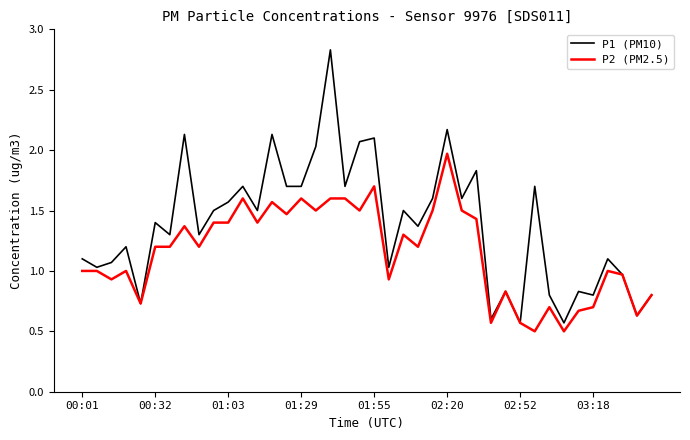

Which series has the widest spread of values?

P1 (PM10)